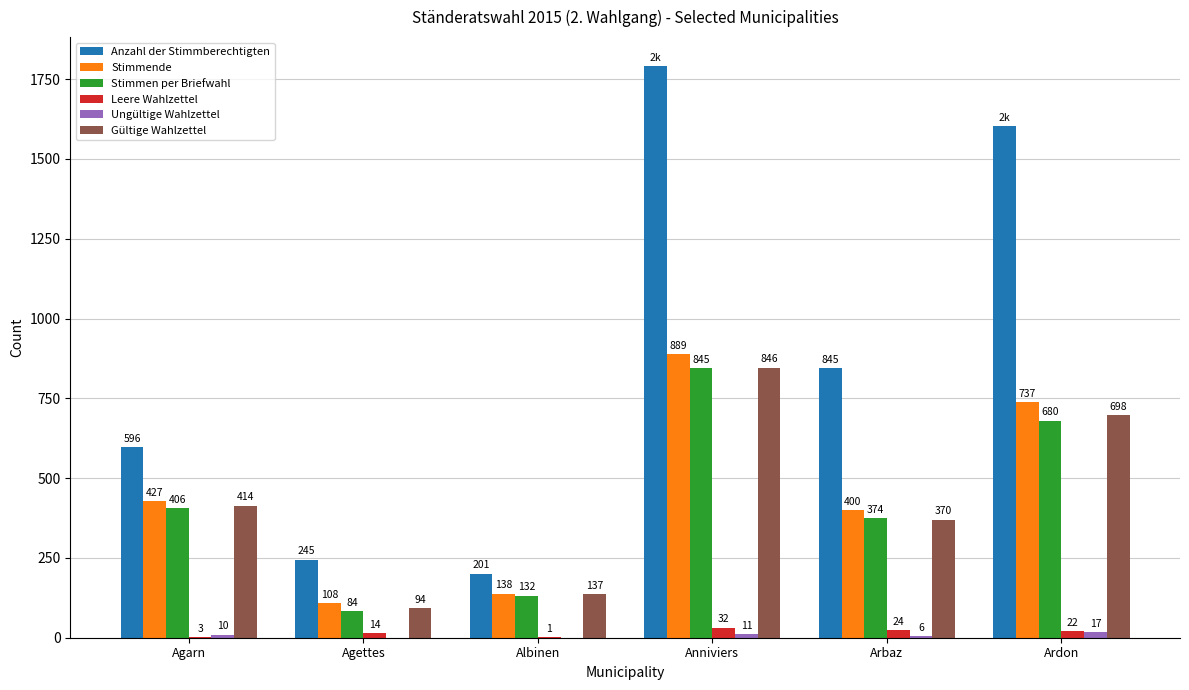

Which series changed the most between Arbaz and Ardon?

Anzahl der Stimmberechtigten